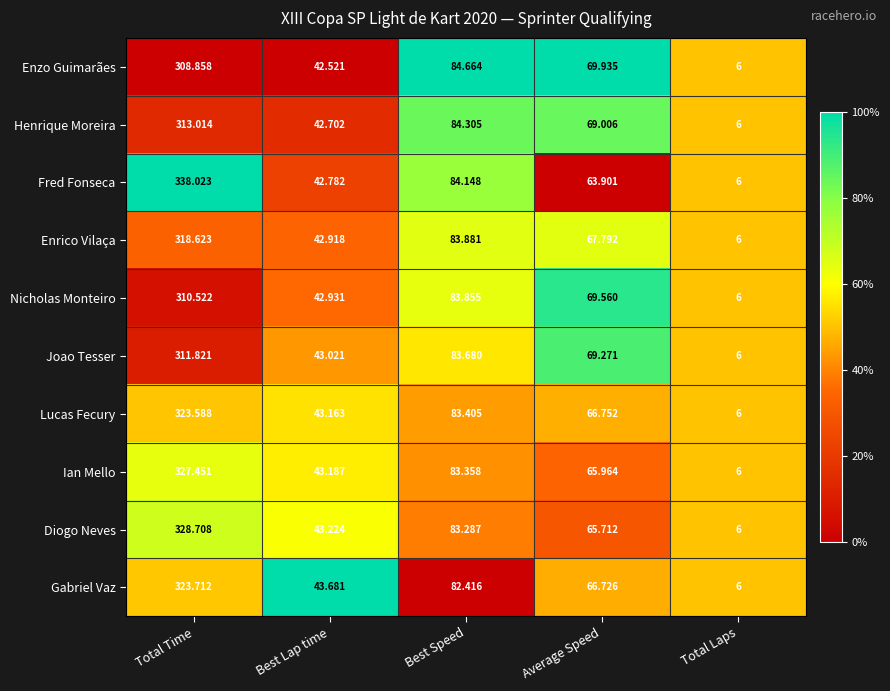

Rank the series by their maximum value, from highest to lowest.

Fred Fonseca, Diogo Neves, Ian Mello, Gabriel Vaz, Lucas Fecury, Enrico Vilaça, Henrique Moreira, Joao Tesser, Nicholas Monteiro, Enzo Guimarães